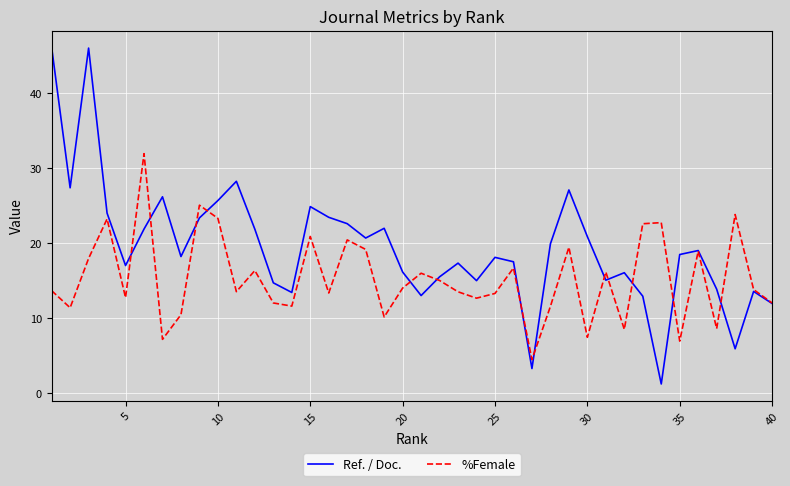

Rank the series by their average value, from highest to lowest.

Ref. / Doc., %Female